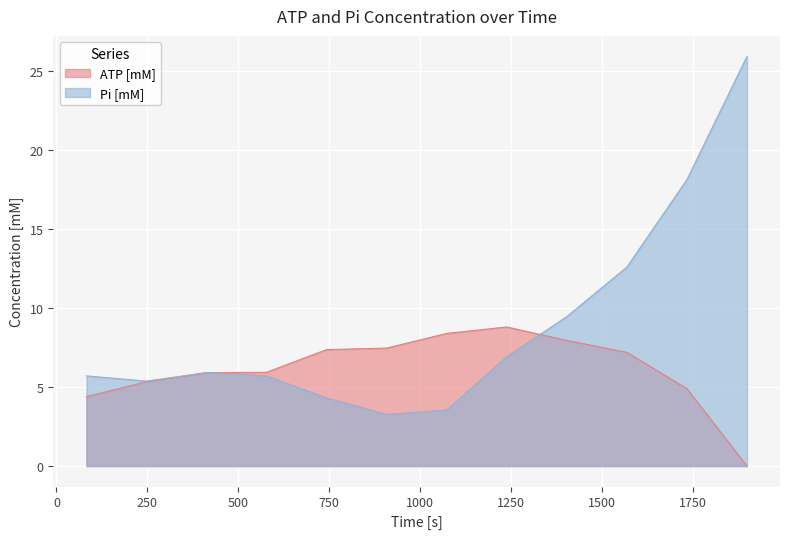

What is the difference between the maximum and minimum values in the ATP [mM] series?

8.8